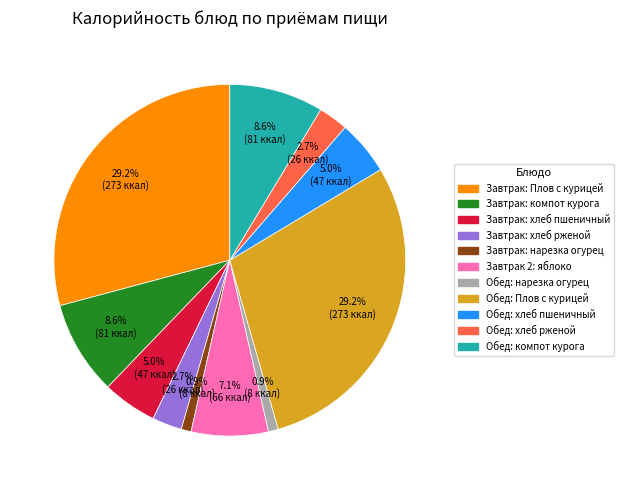

Is there a majority slice in this chart?

No